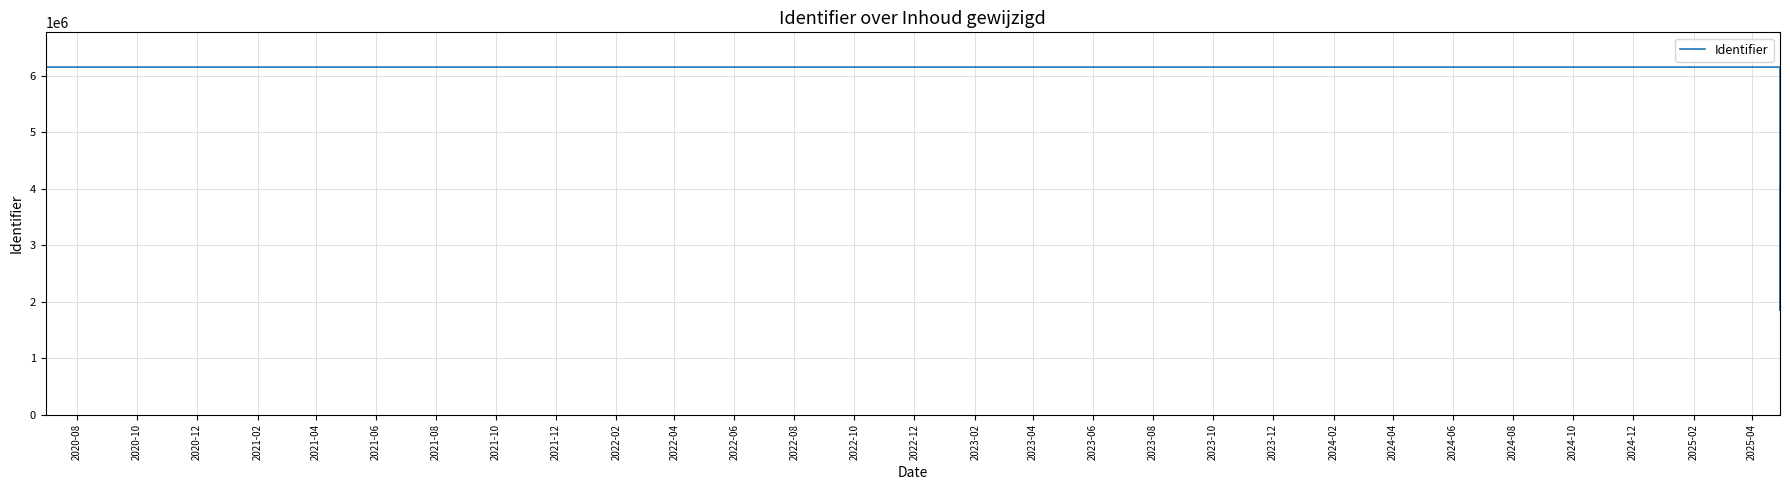

The value at 2020-10 is 6149405. True or false?

True